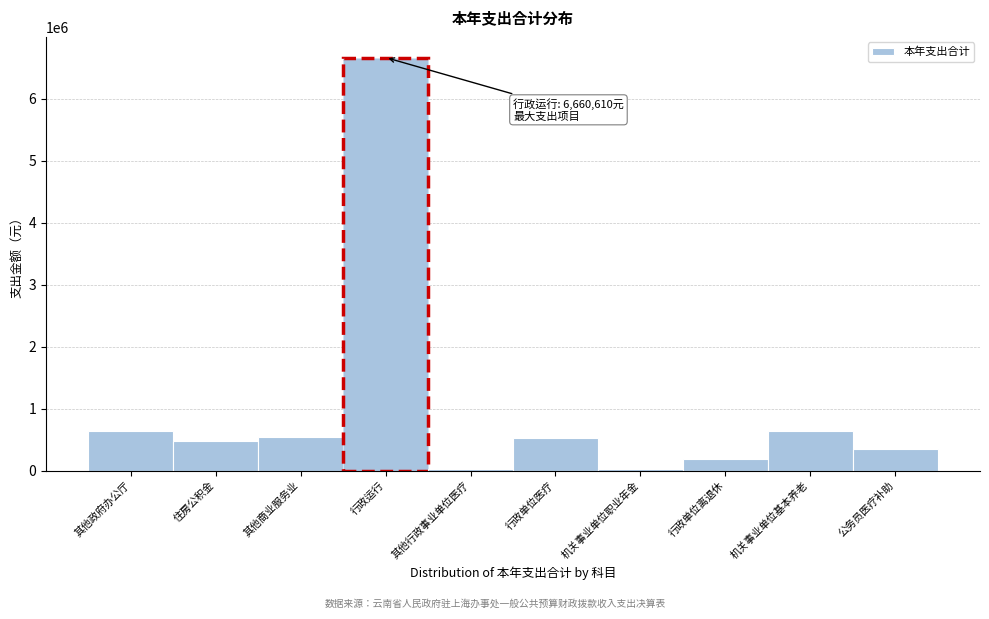

What is the label of the 2nd bar from the right?

机关事业单位基本养老